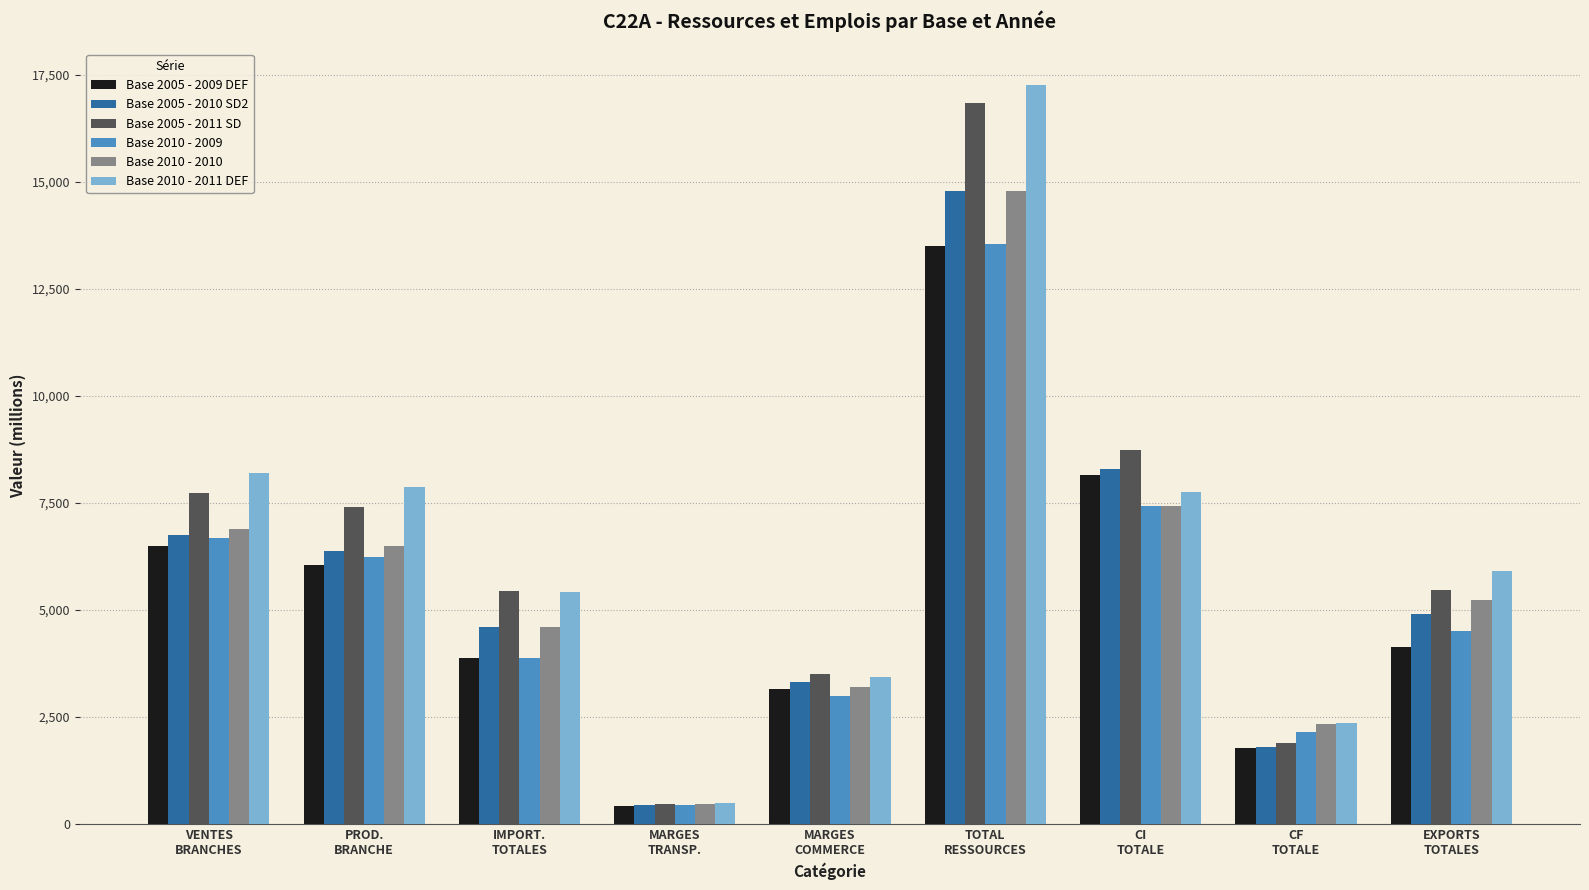

Count the number of categories in the chart.

9